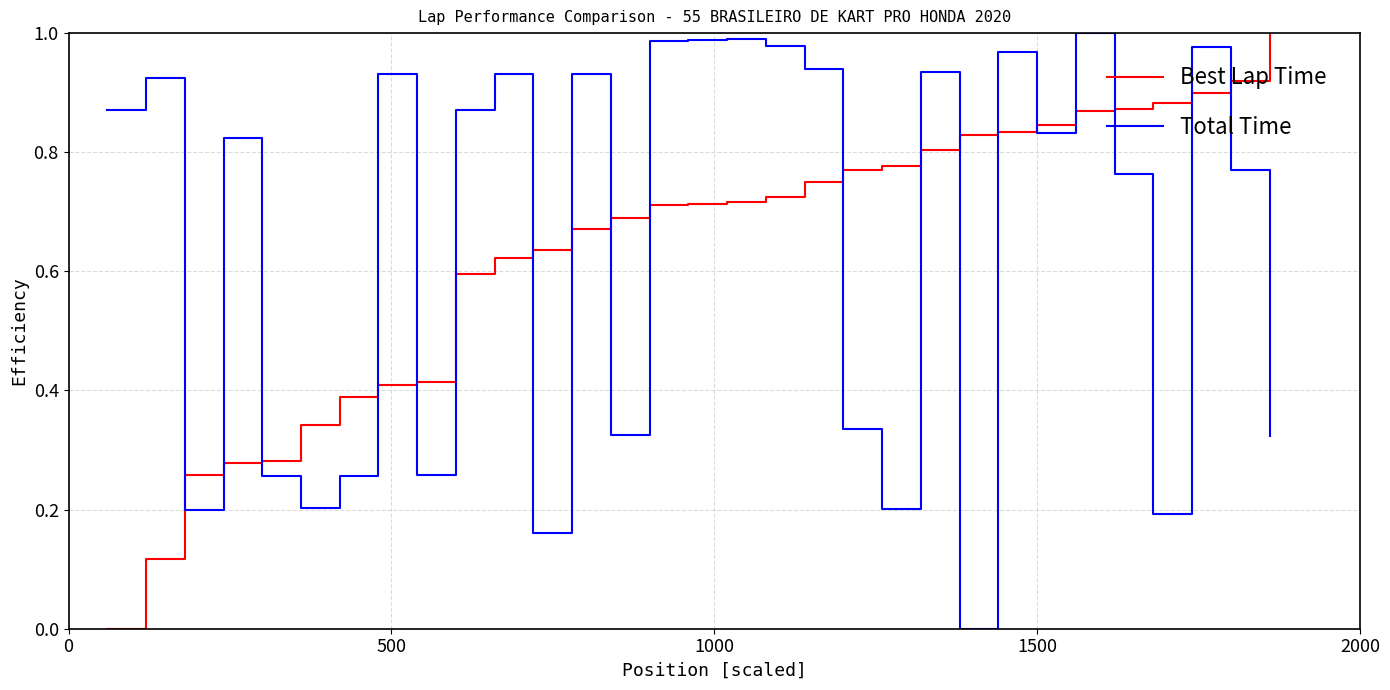

True or false: Total Time and Best Lap Time cross at least once.

True